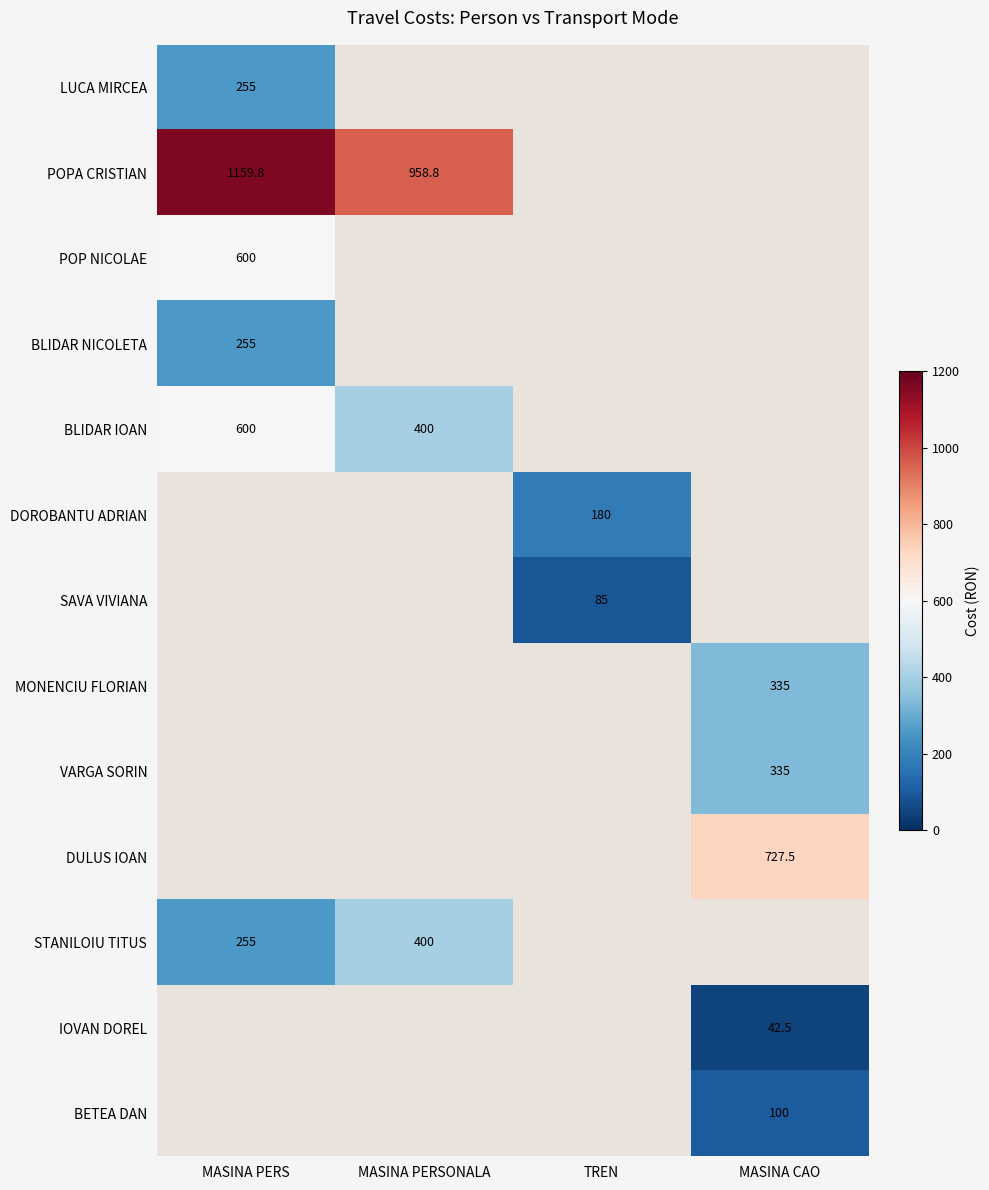

The POPA CRISTIAN series shows 1159.8 at MASINA PERS. True or false?

True